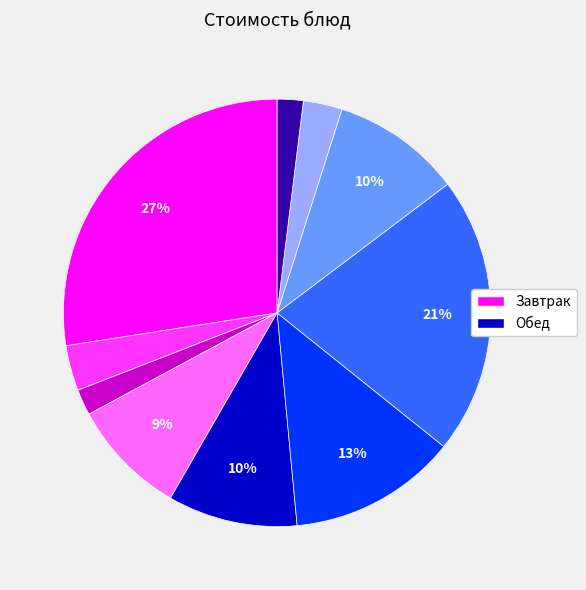

Is there a majority slice in this chart?

No